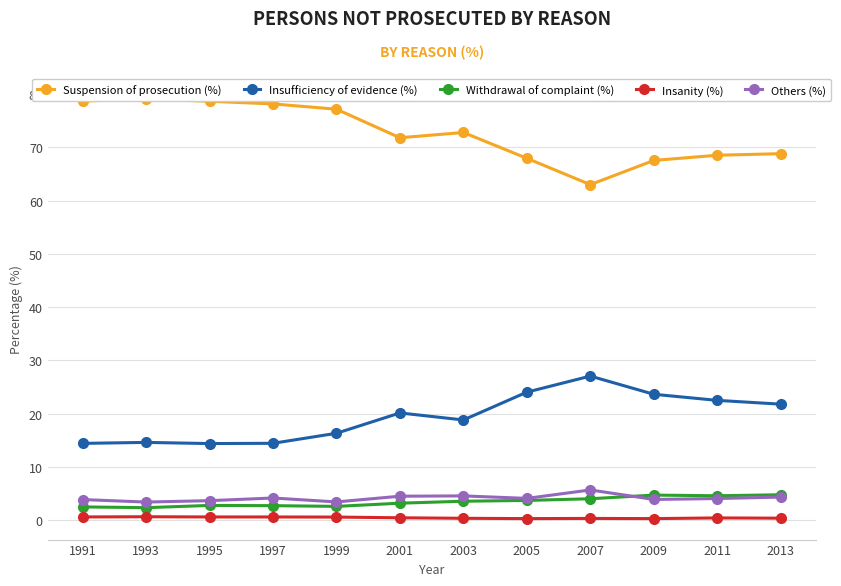

The Insufficiency of evidence (%) series shows 20.1 at 2001. True or false?

True